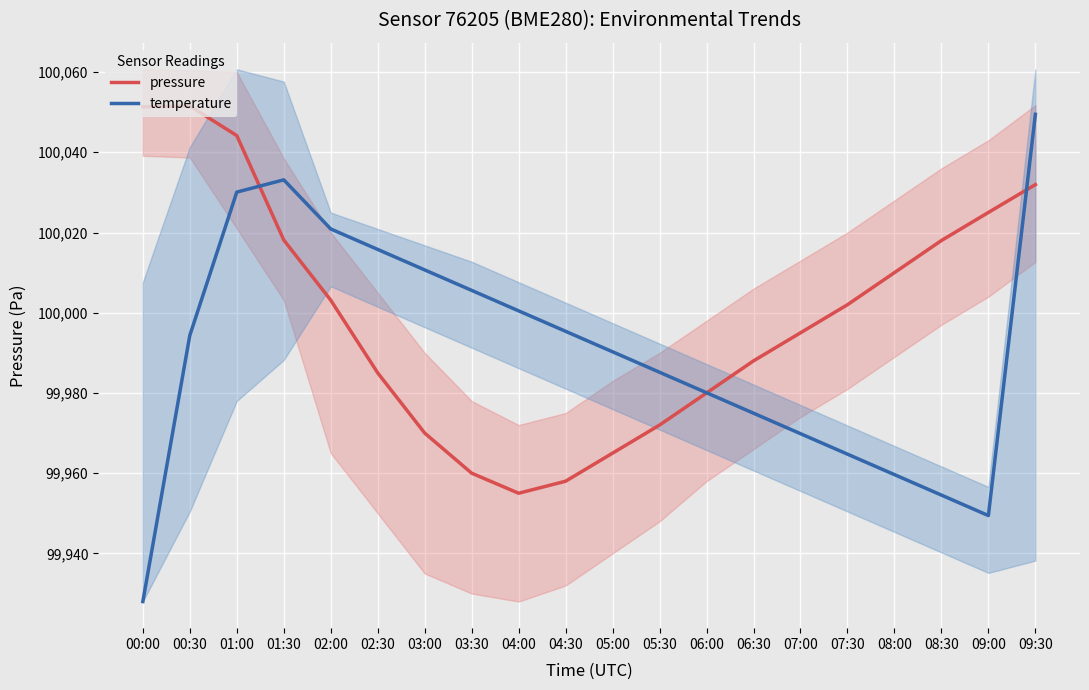

What is the approximate value of temperature at 00:30?

99994.3